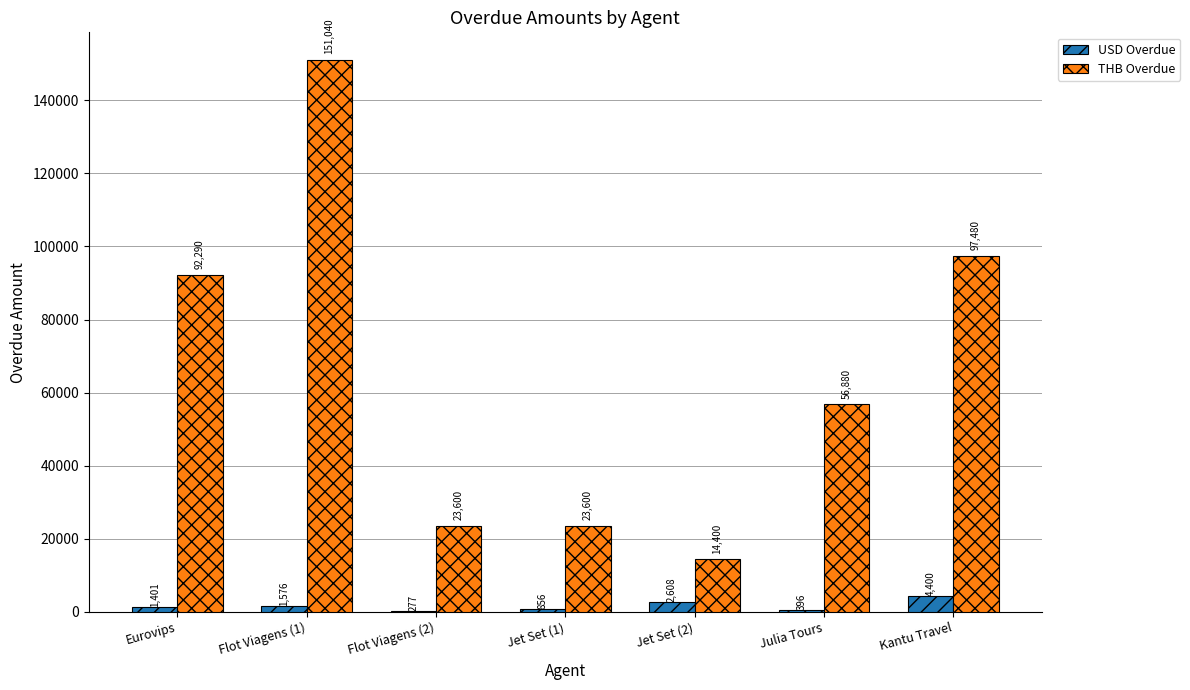

True or false: USD Overdue has a value of 1401.0 at Eurovips.

True